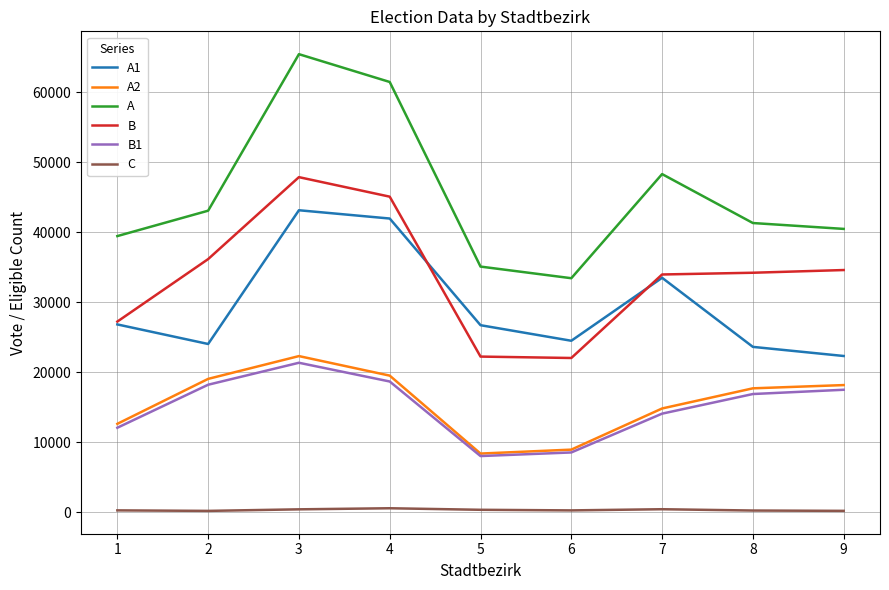

At which category is the sum across all series the highest?

3